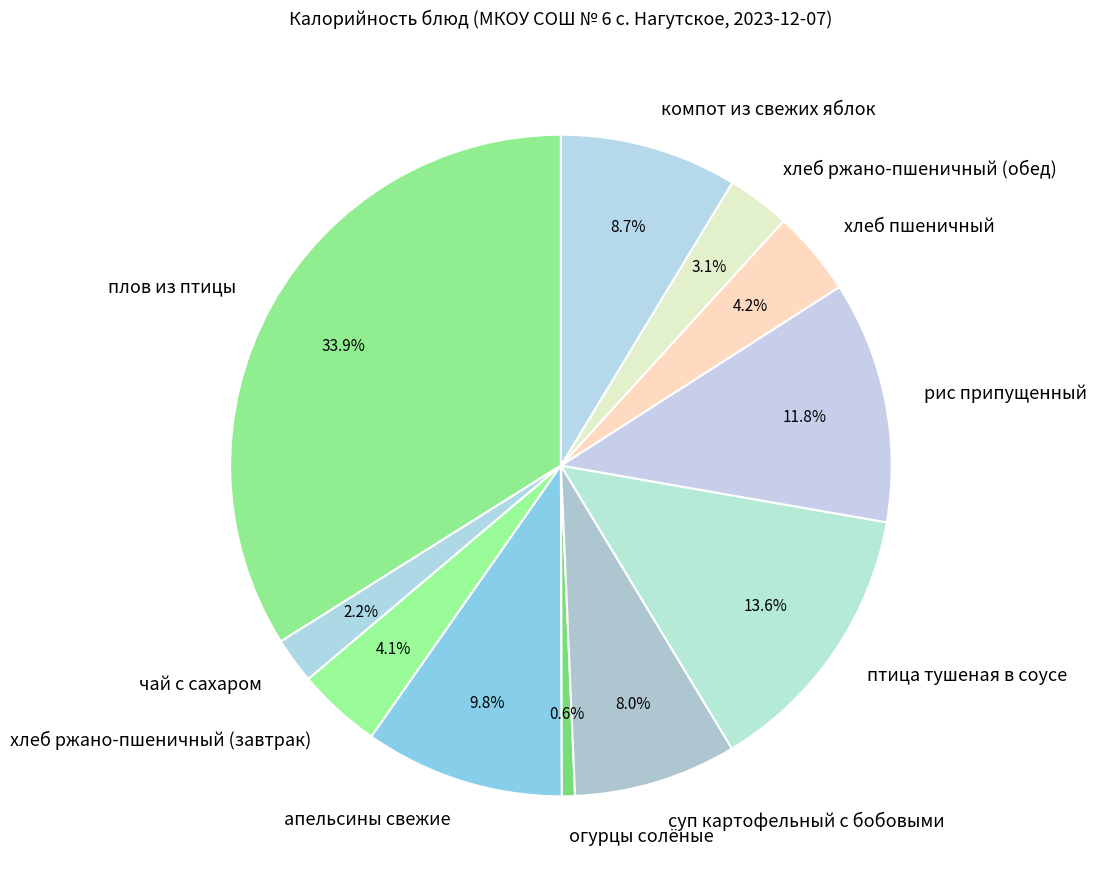

True or false: птица тушеная в соусе accounts for 2% of the total.

False